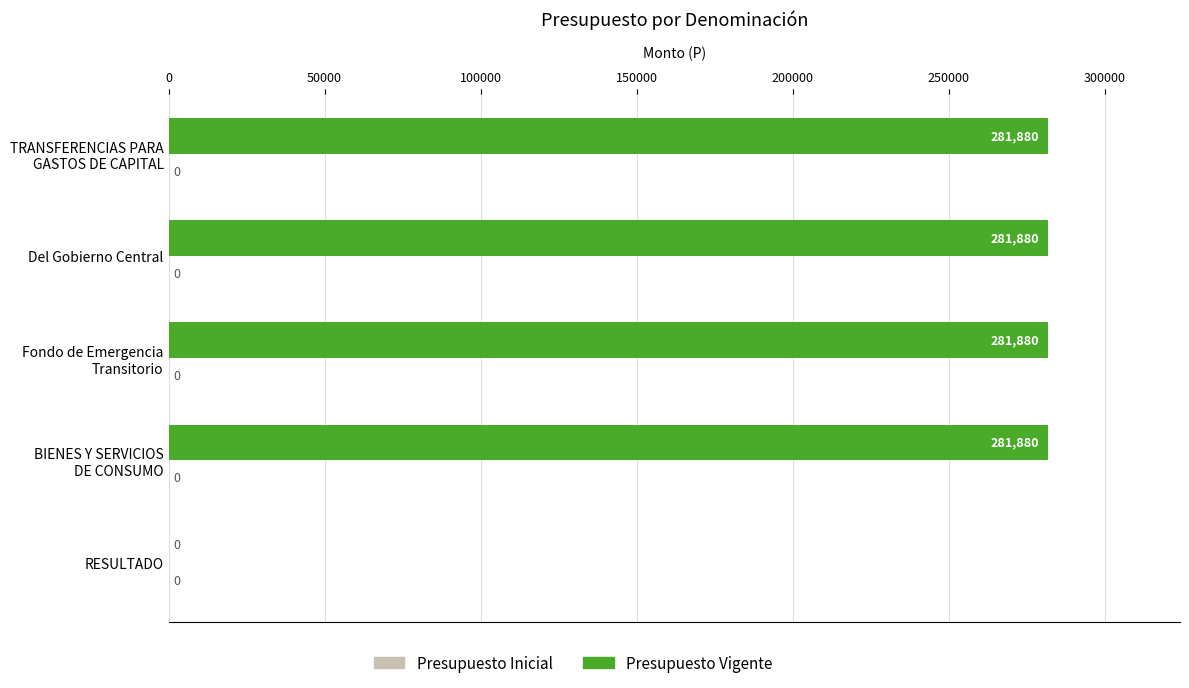

Is it true that the value at Del Gobierno Central is 475661?

False